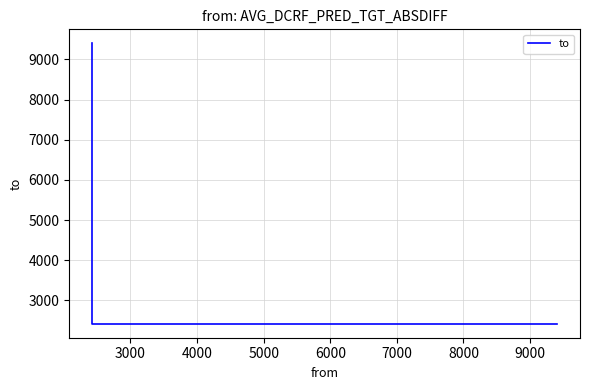

What is the value of the 3rd point from the left?

9401